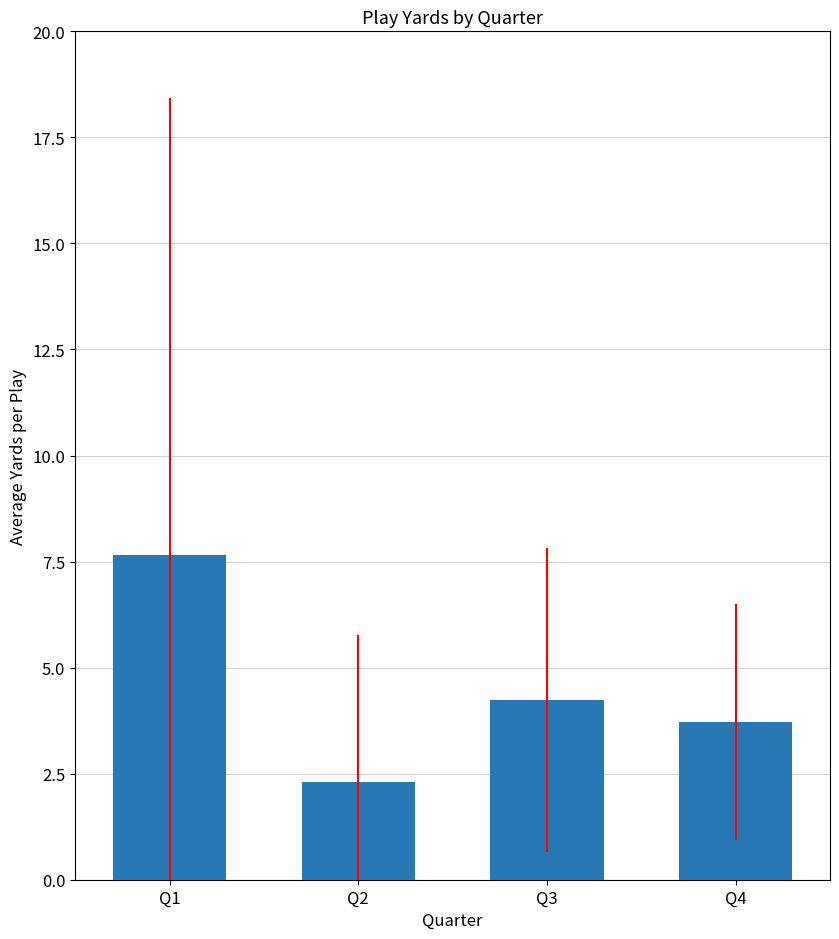

Rank the categories by value from highest to lowest.

Q1, Q3, Q4, Q2